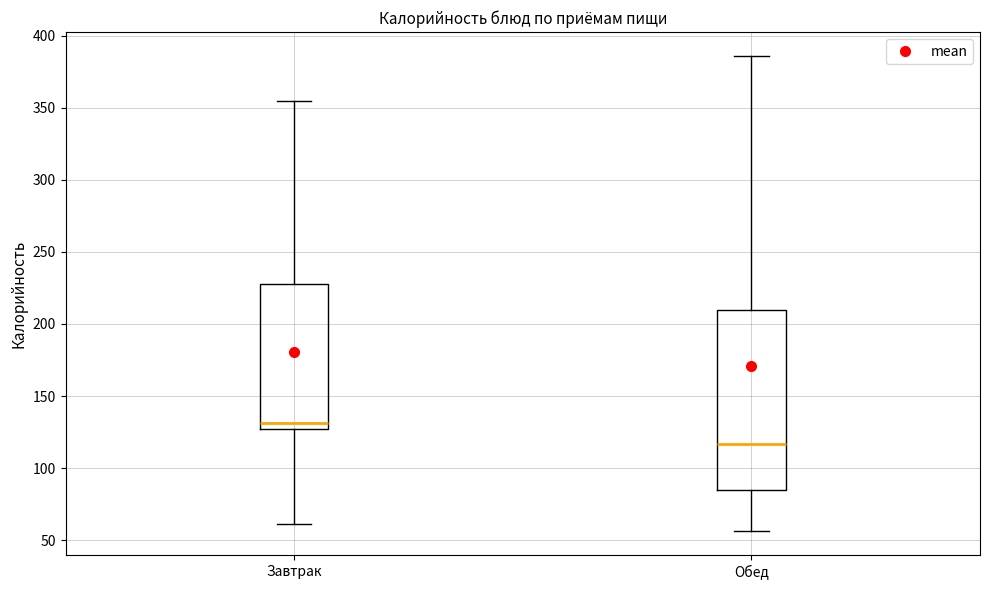

Which box is the tallest, from its lower edge to its upper edge?

Обед